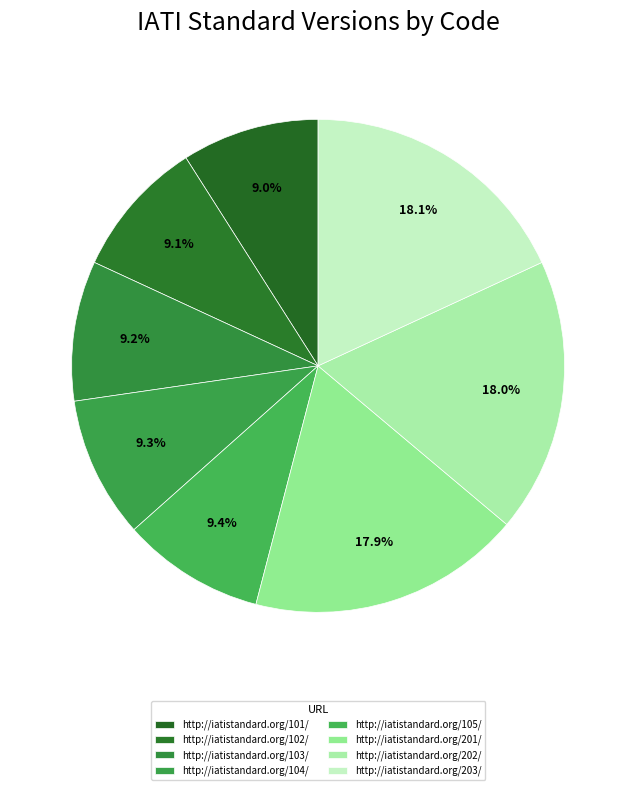

How many segments does this pie chart have?

8